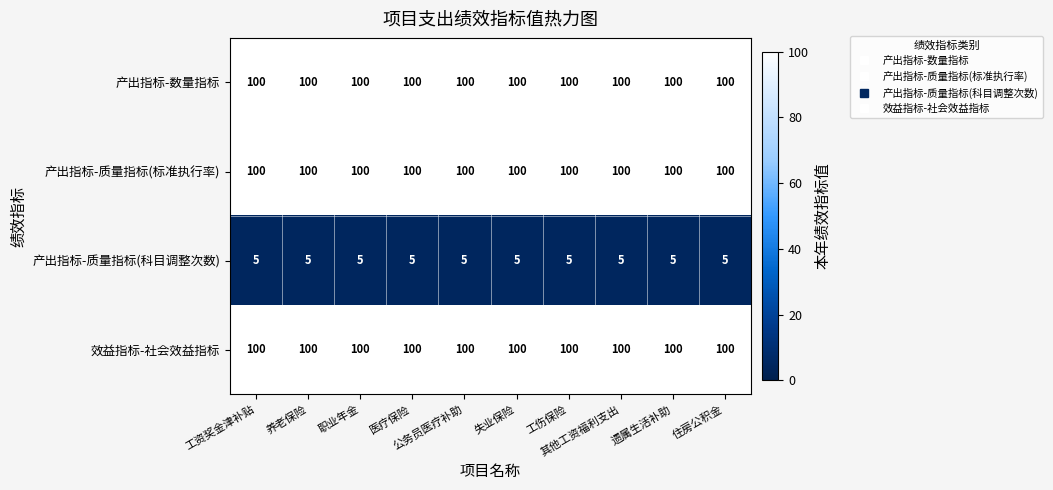

What is the total value across all series at 工伤保险?

305